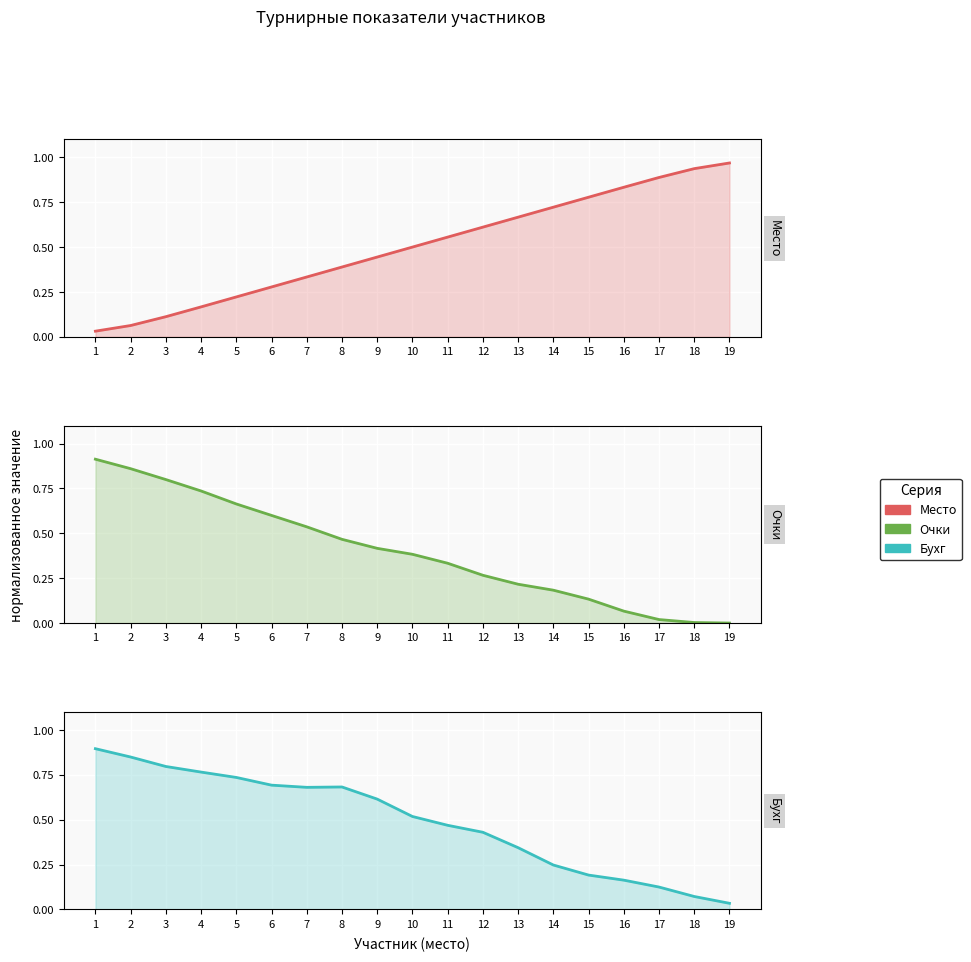

Which label corresponds to the smallest value in the chart?

19